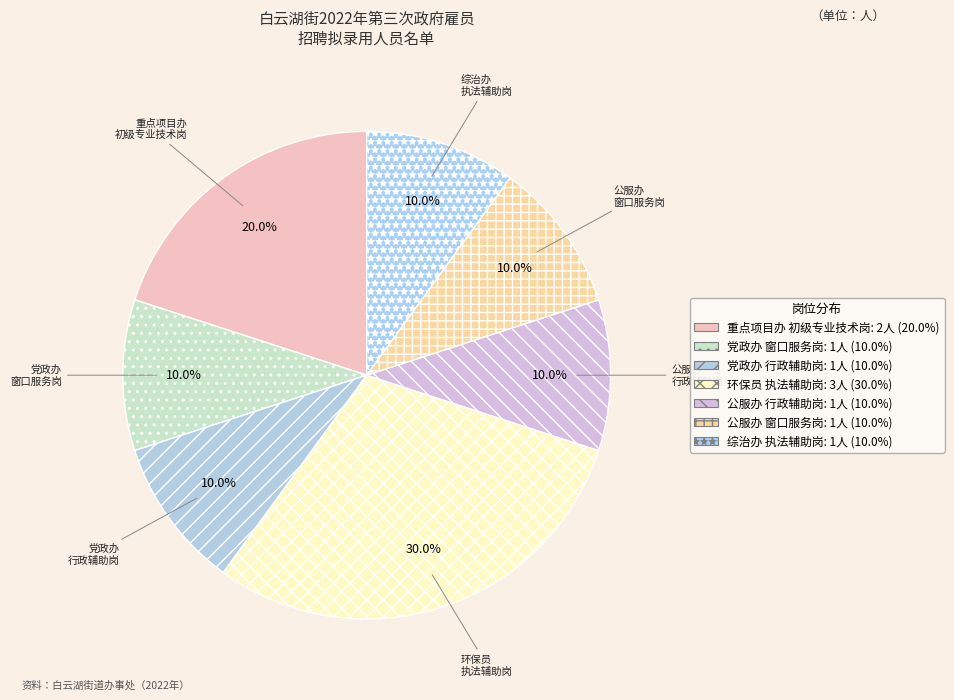

Which category has the biggest portion of the pie?

环保员 执法辅助岗